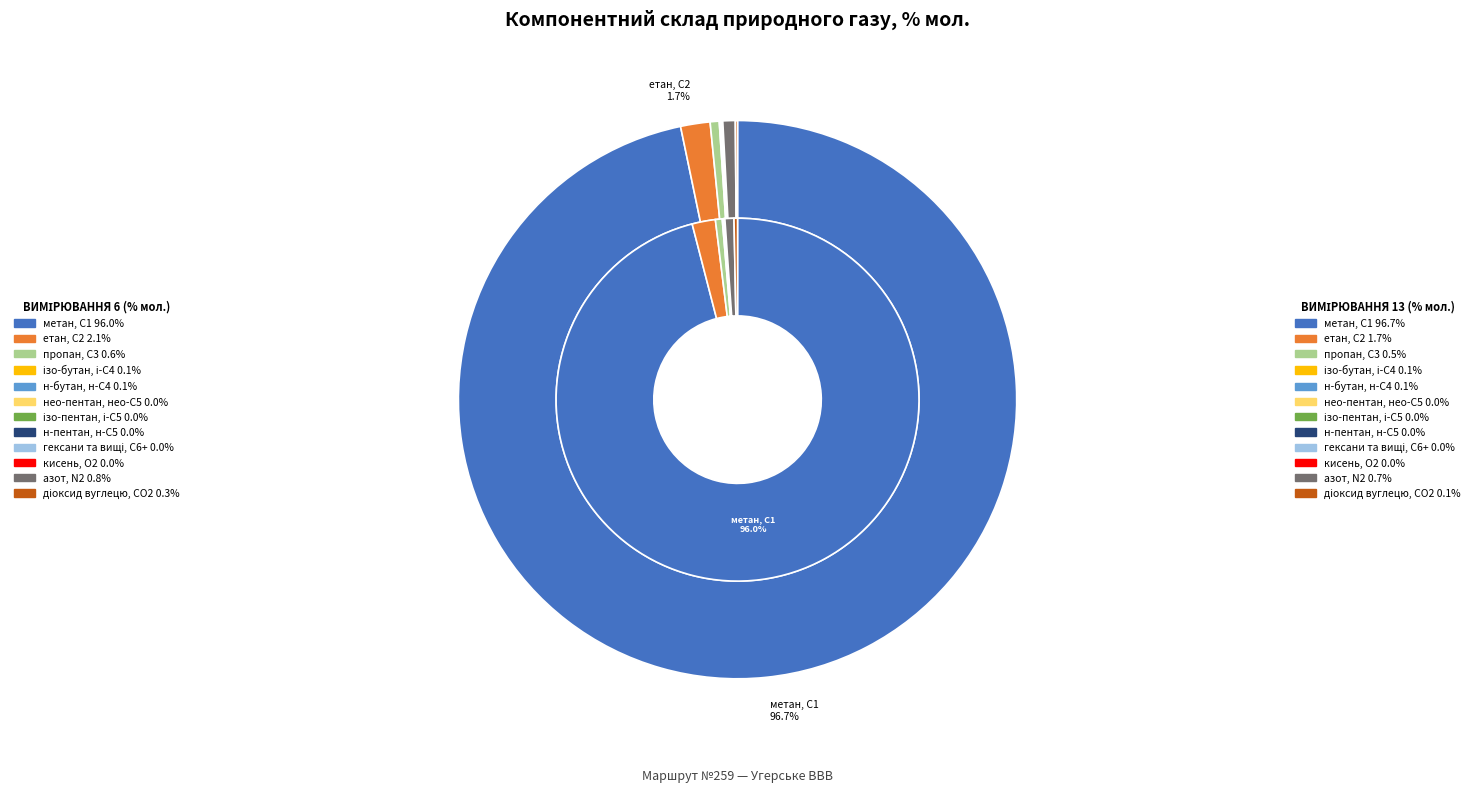

Which category has the biggest portion of the pie?

метан, С1